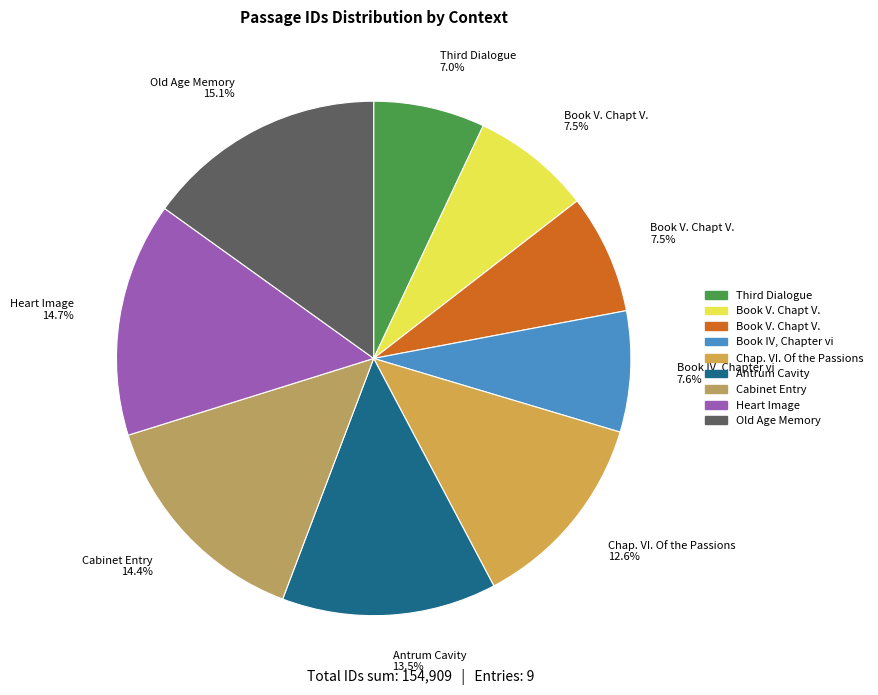

To the nearest percent, what is the difference between the largest and smallest slice percentages?

8%